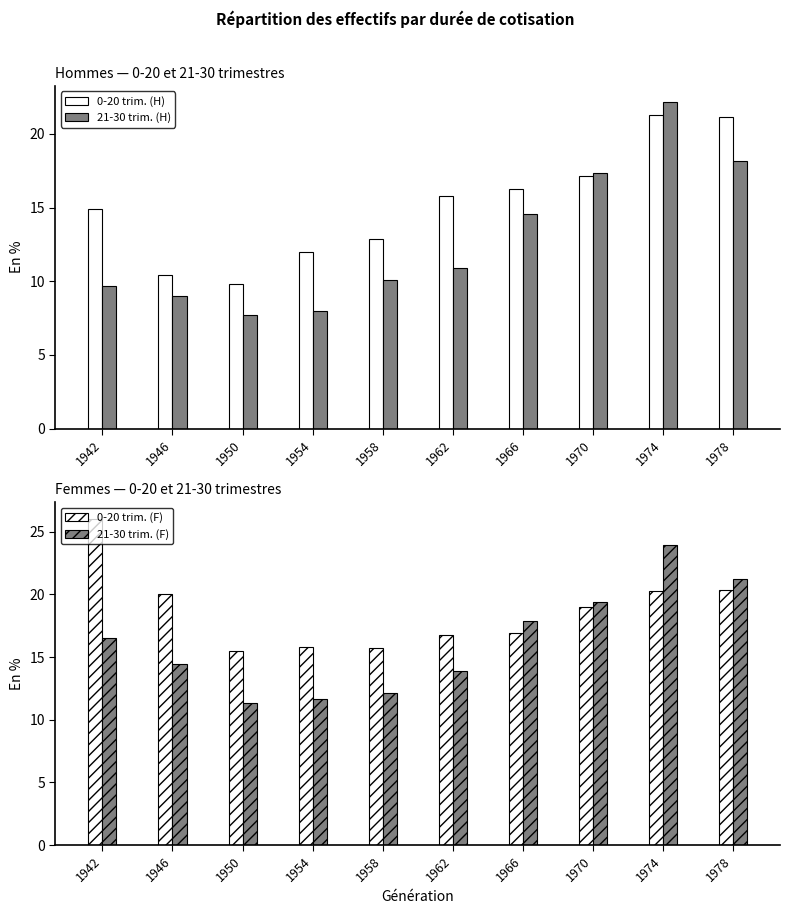

At 1950, list the series in order from smallest to largest.

21-30 trim. (H), 0-20 trim. (H), 21-30 trim. (F), 0-20 trim. (F)